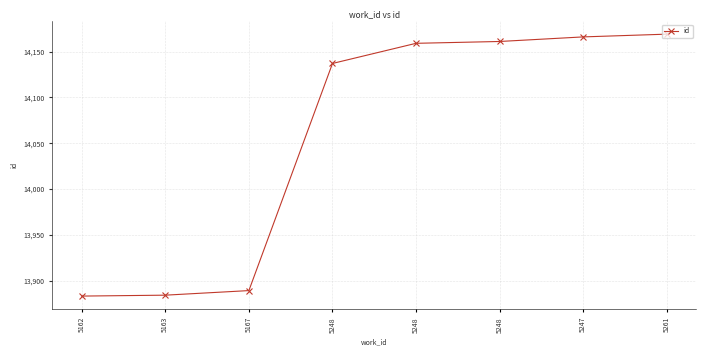

Rank the categories by value from highest to lowest.

5261, 5247, 5248, 5248, 5248, 5167, 5163, 5162